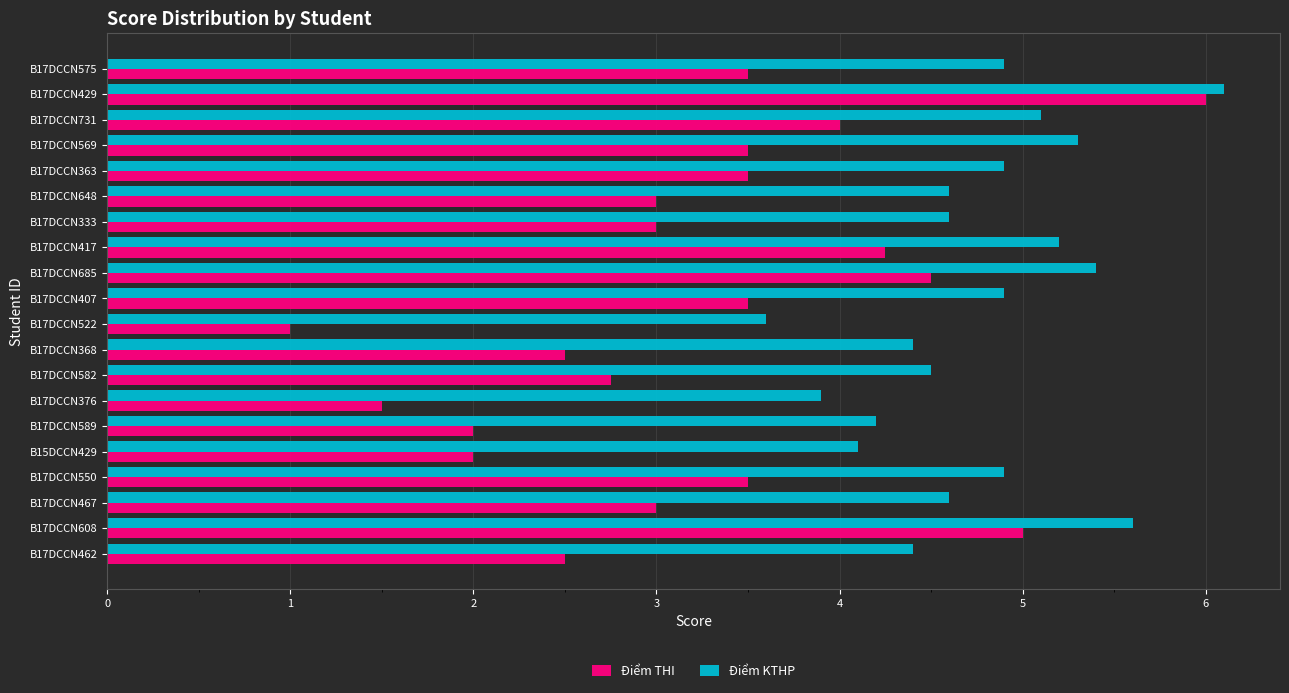

What are all the series names shown in the legend?

Điểm THI, Điểm KTHP